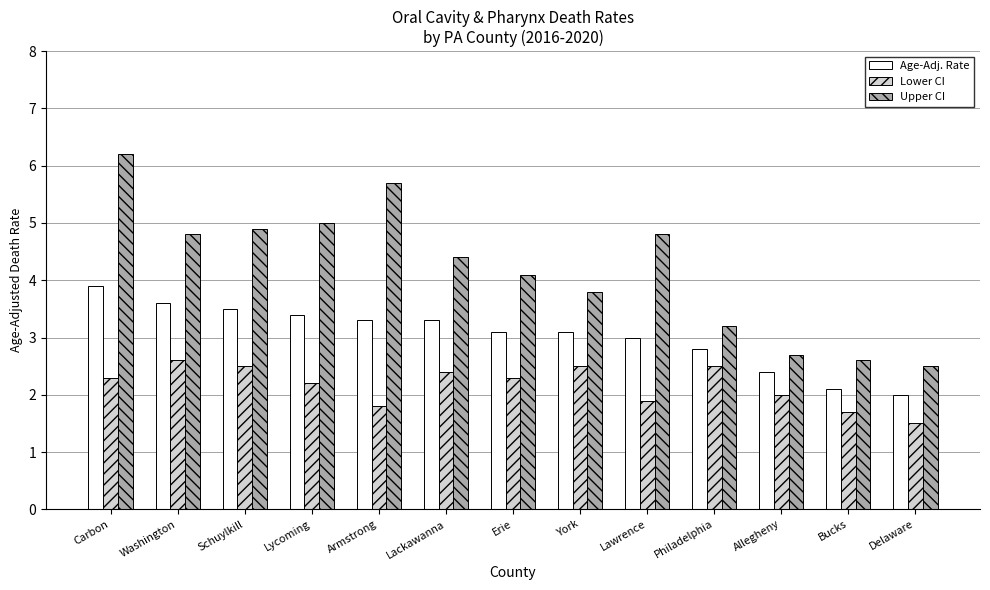

Does the chart contain stacked bars?

No